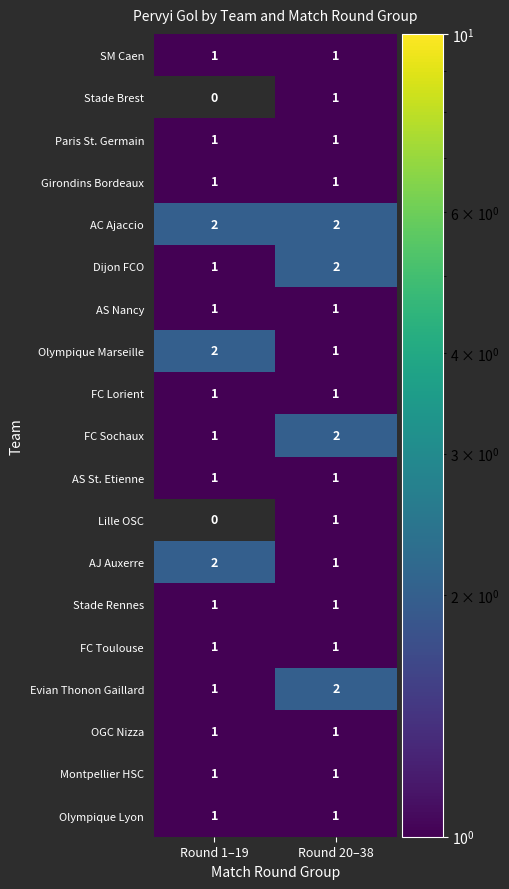

Which series has the largest total across all categories?

AC Ajaccio